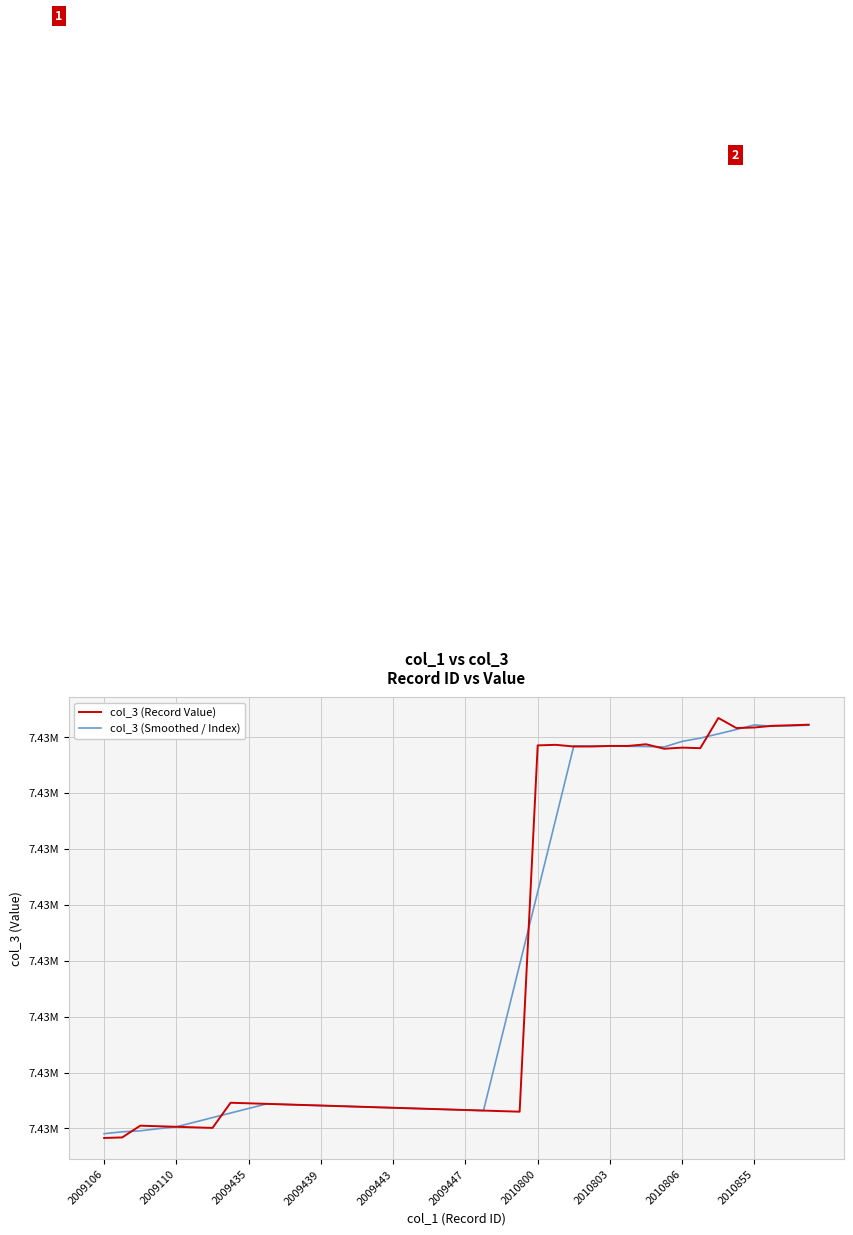

Does the chart display data point markers on the line(s)?

No